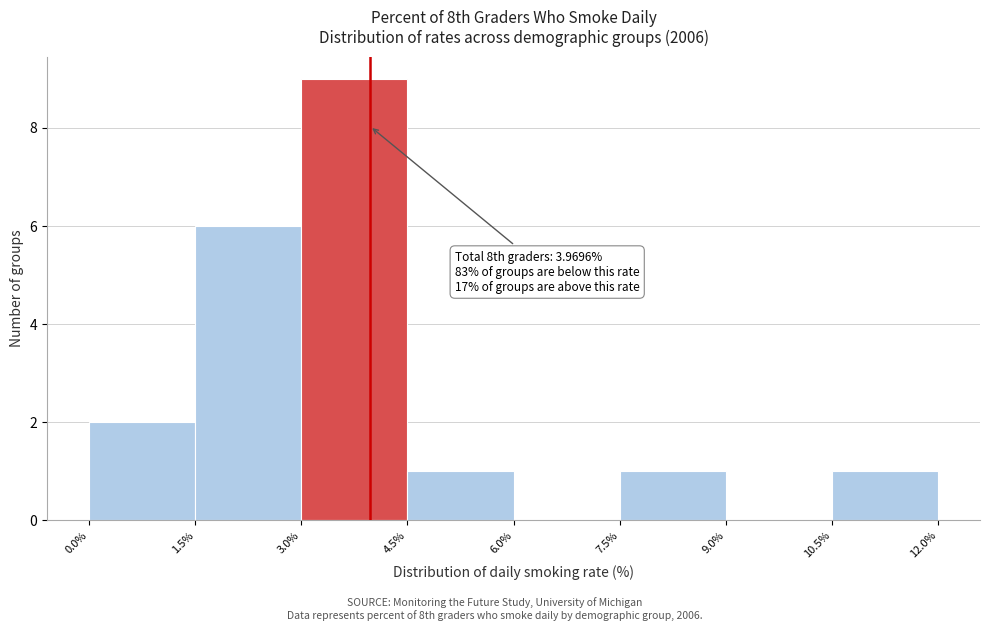

Which range on the x-axis has the tallest bar?

3.0% to 4.5%